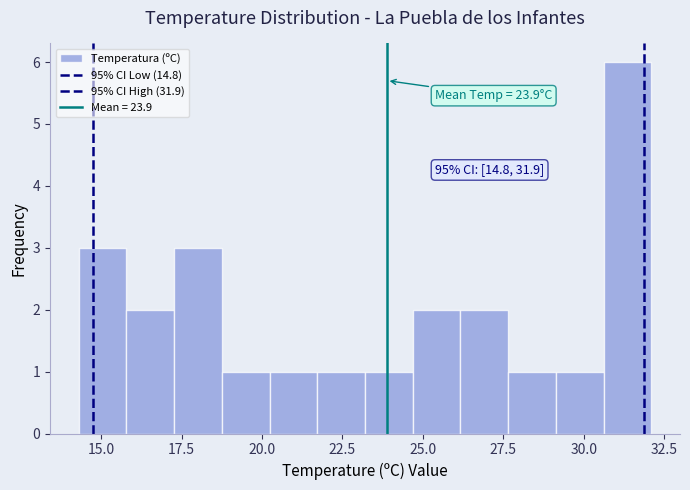

Around what value on the x-axis is the tallest bar? Give the approximate position of its centre, as read against the axis.

31.5